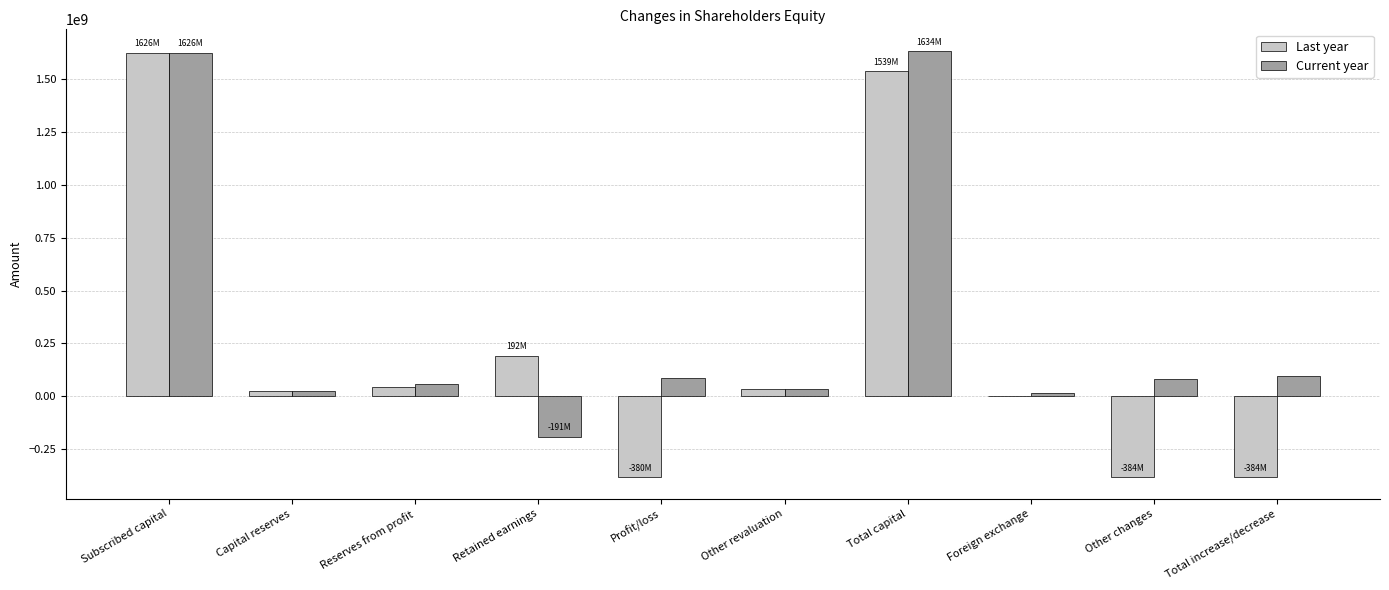

Is it true that Current year equals 84235325 at Profit/loss?

True